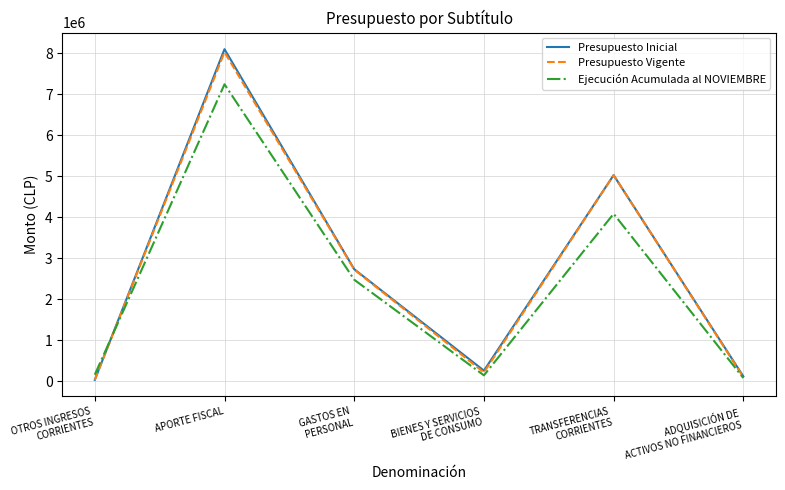

What is the total value across all series at ADQUISICIÓN DE
ACTIVOS NO FINANCIEROS?

292239